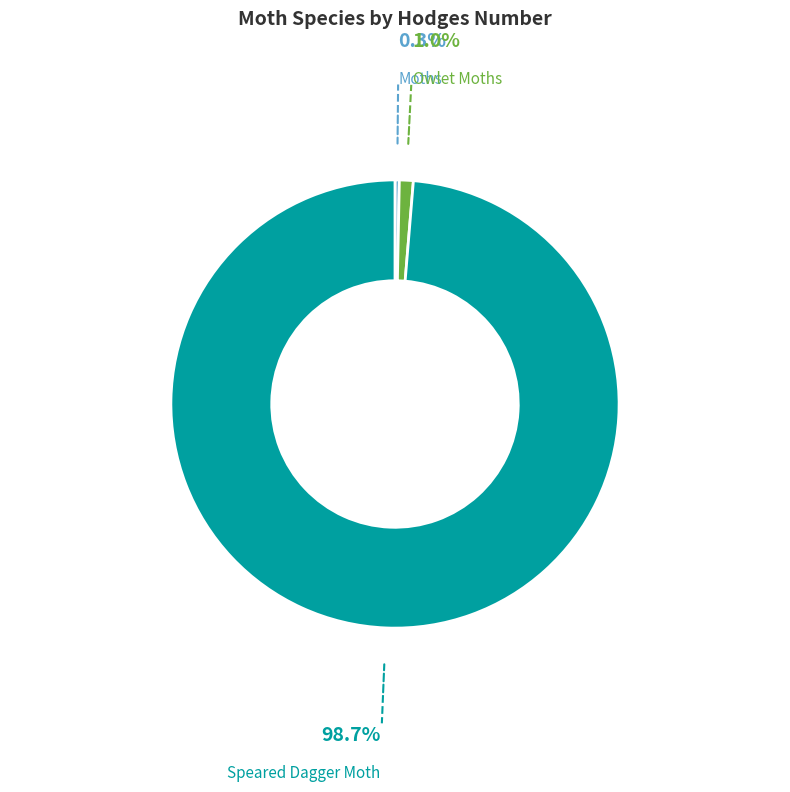

Which category has the biggest portion of the pie?

Speared Dagger Moth